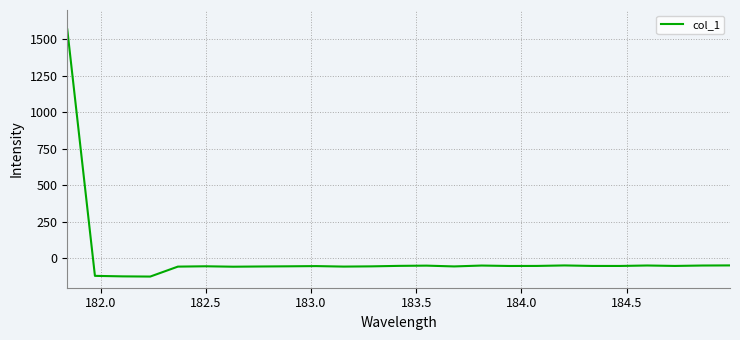

What is the sum of all values?

119.4